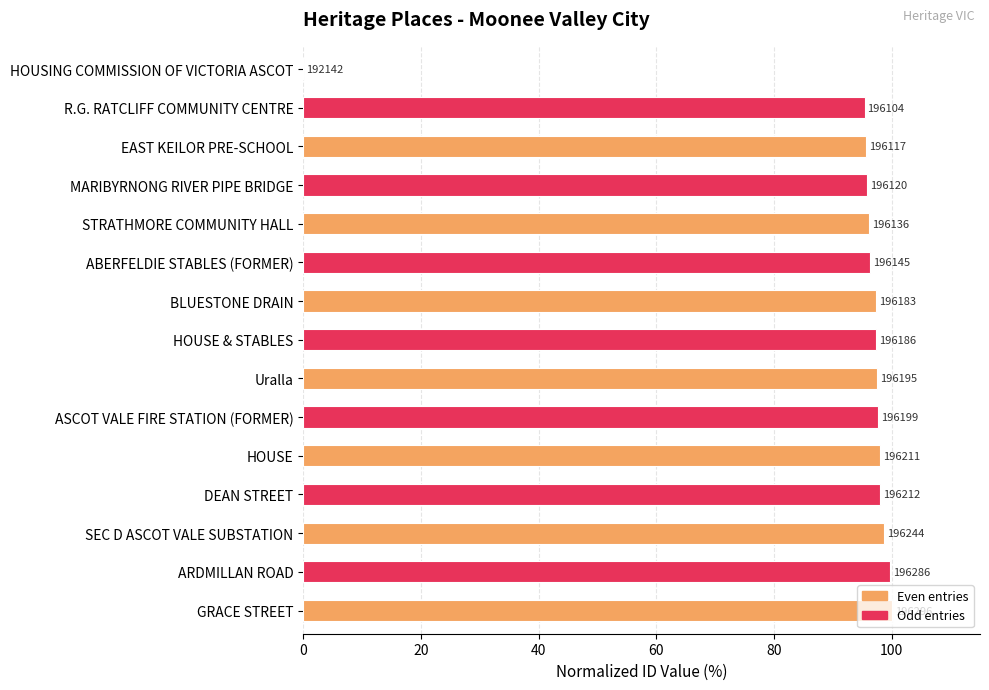

Does the chart contain any negative values?

No